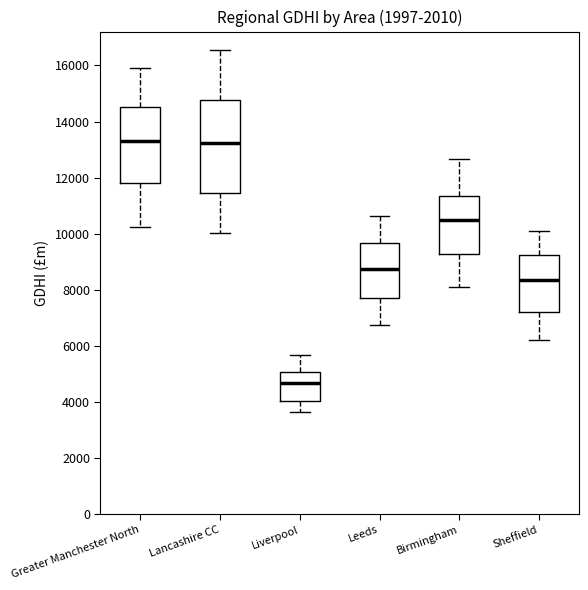

Where does the median line of the box for Birmingham sit on the y-axis? The values are not printed on the chart, so give them approximately, as read against the axis.

10400